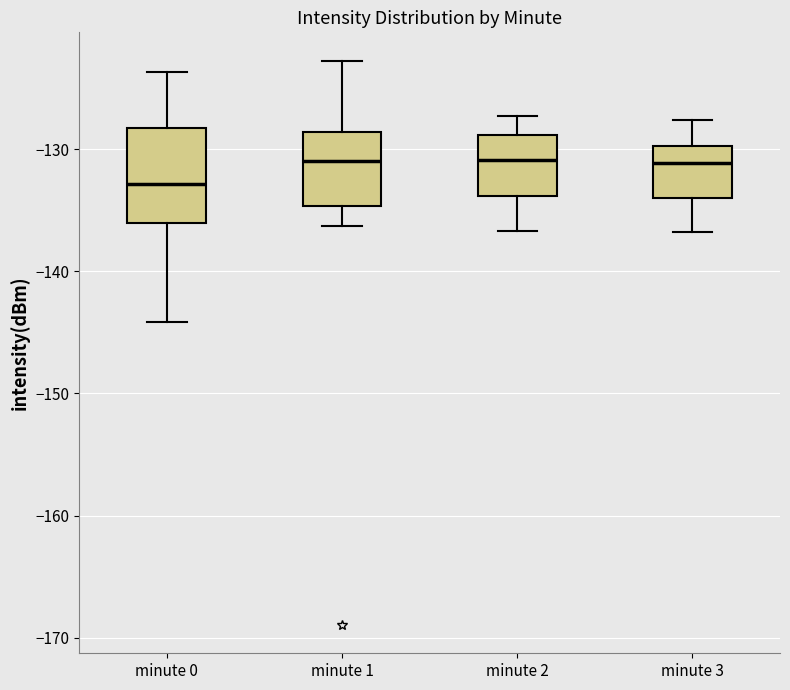

Which box is the tallest, from its lower edge to its upper edge?

minute 0